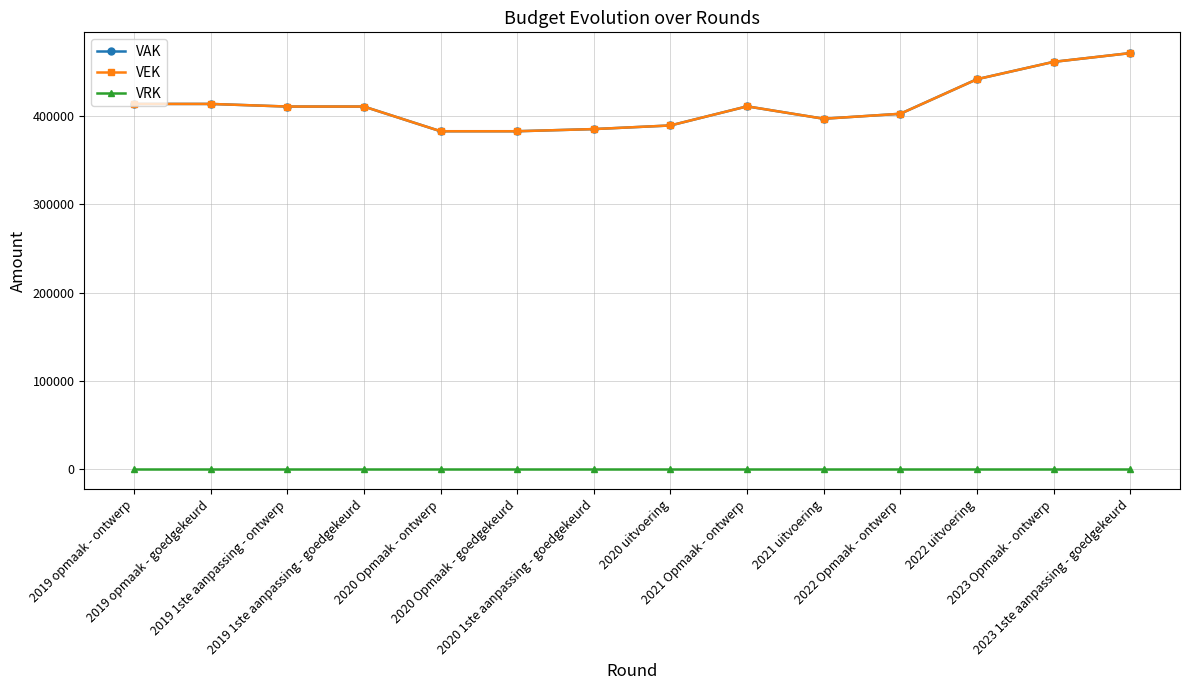

What is the total value across all series at 2019 1ste aanpassing - ontwerp?

822470